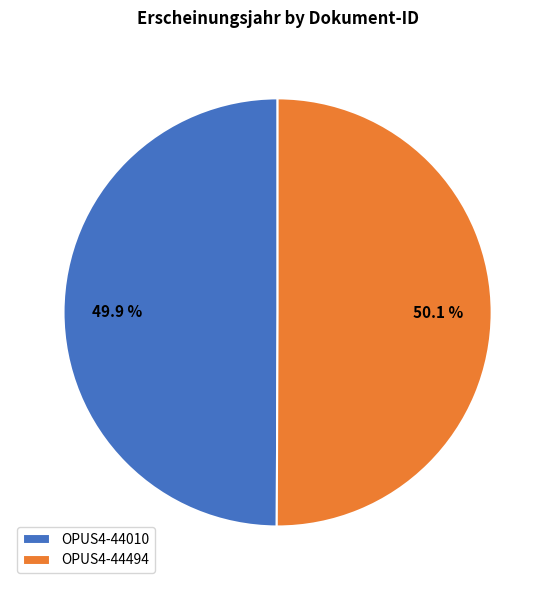

To the nearest percent, what is the combined percentage of OPUS4-44010 and OPUS4-44494?

100%